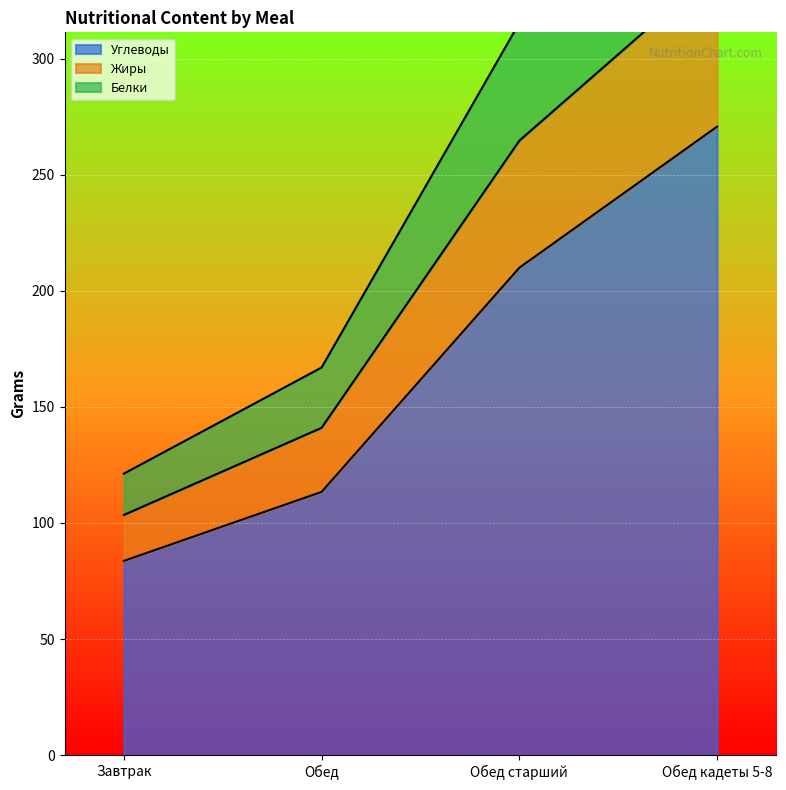

Which category has the lowest value in the Жиры series?

Завтрак